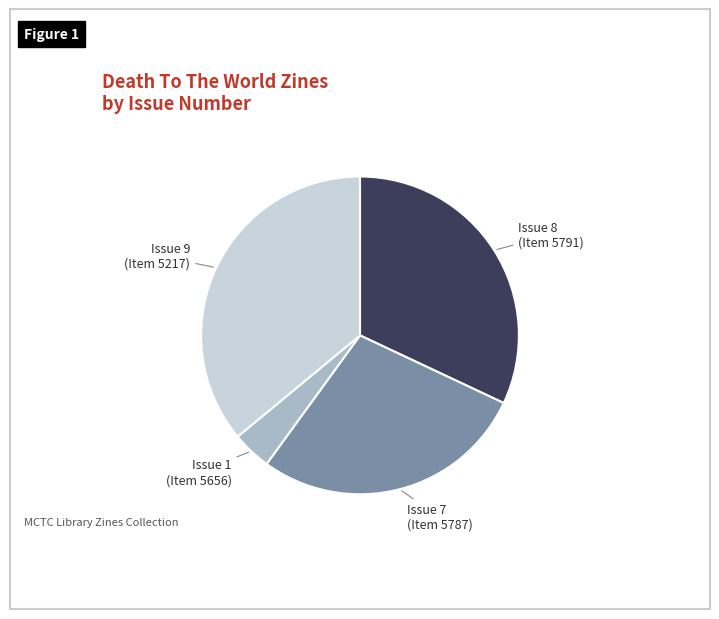

Does any single category account for the majority?

No